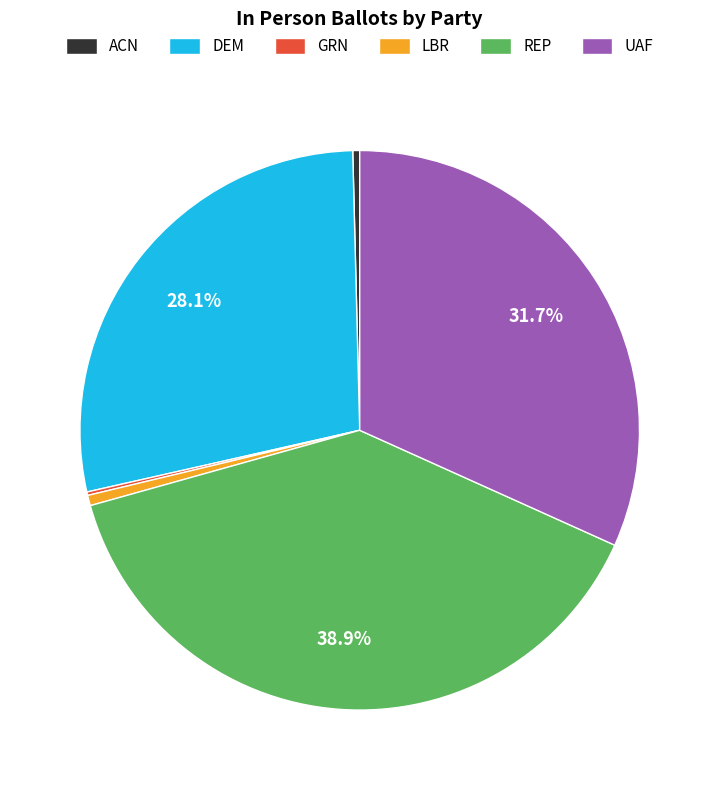

The DEM slice represents 28% of the pie. True or false?

True